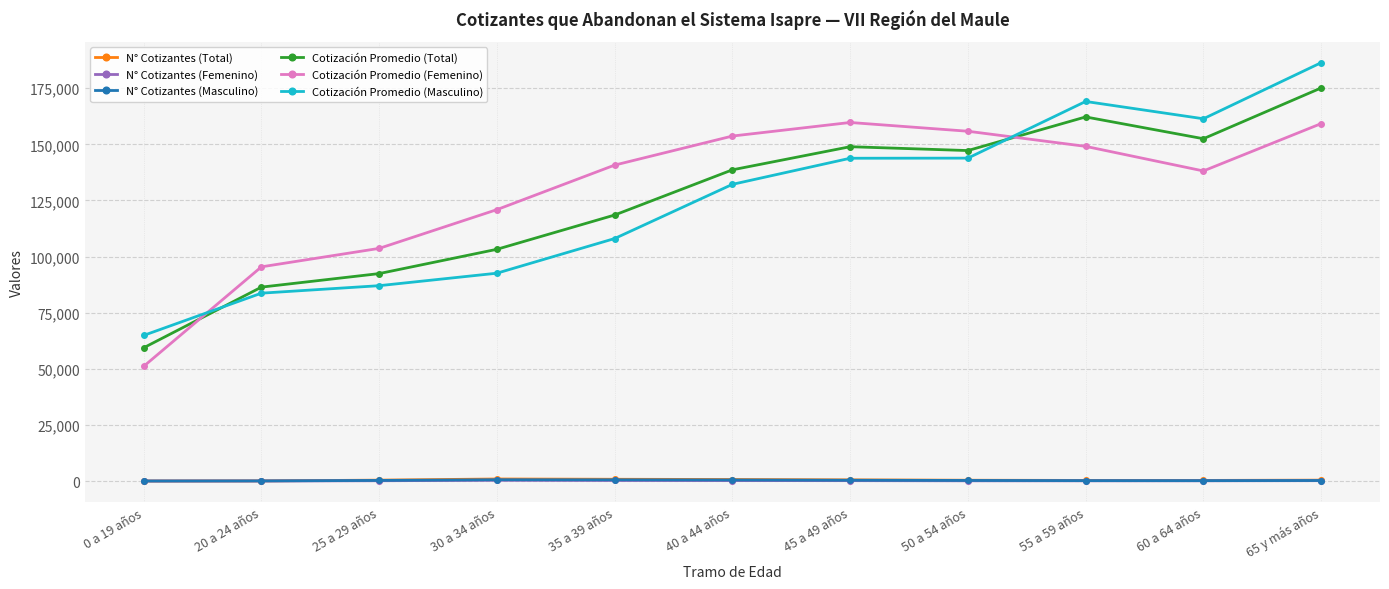

What is the value of the Cotización Promedio (Total) point at the 7th from the left?

148946.6